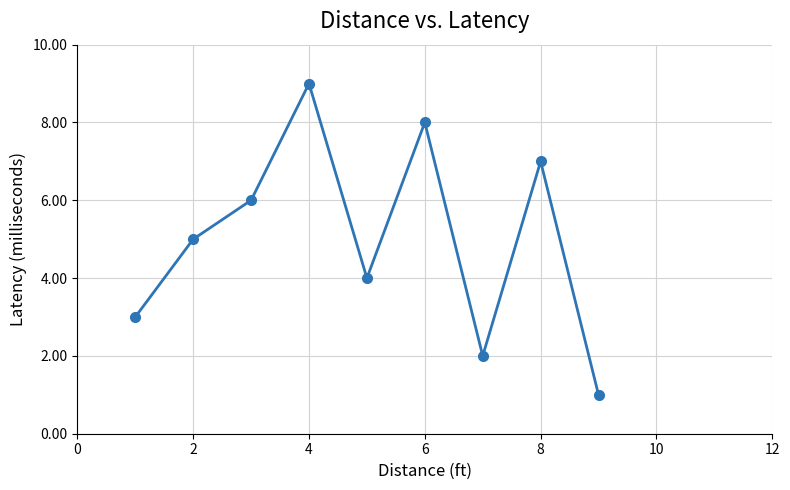

What is the difference between the maximum and minimum values?

8